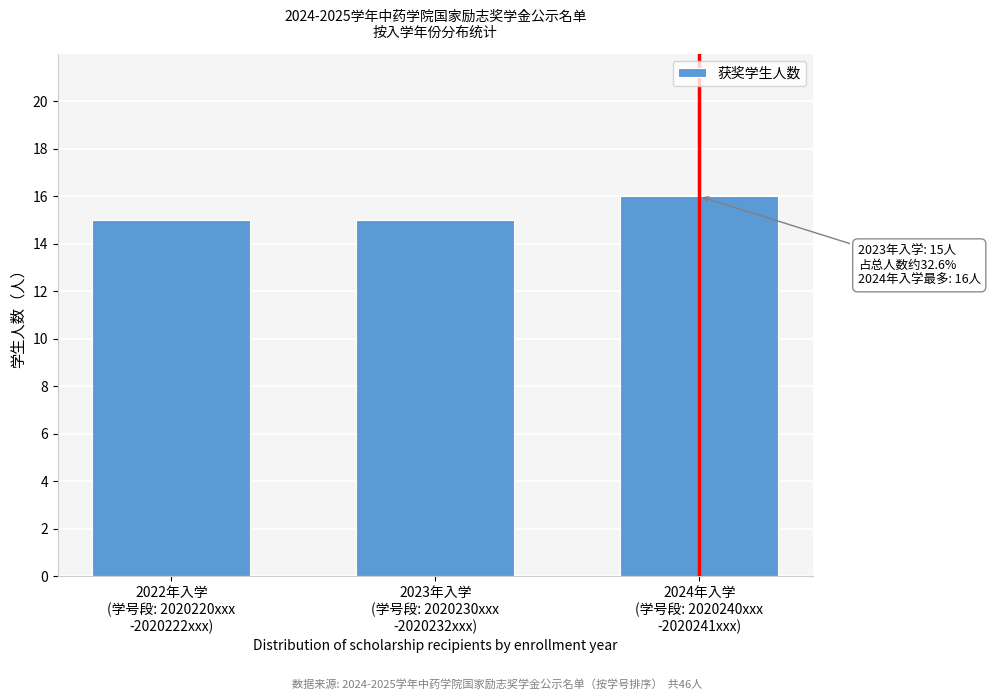

Reading left to right, list all the values displayed in this chart.

15	15	16